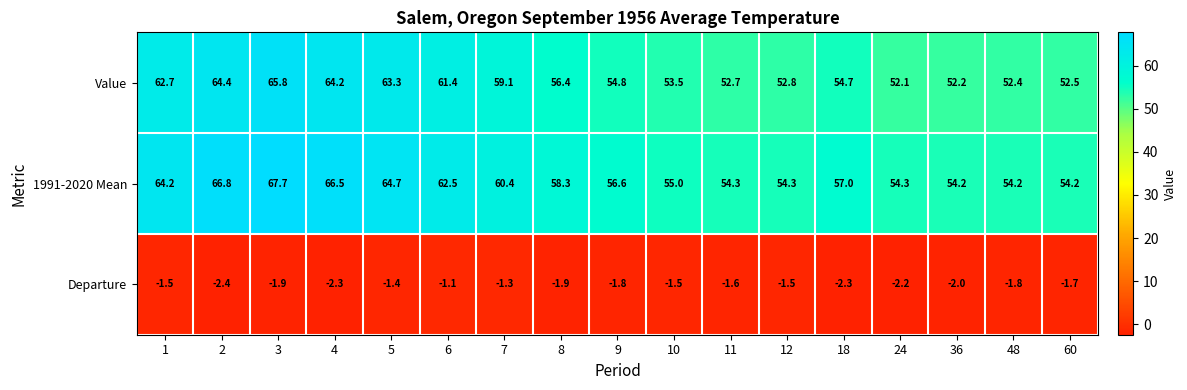

Where is Departure nearest to the value -1?

6